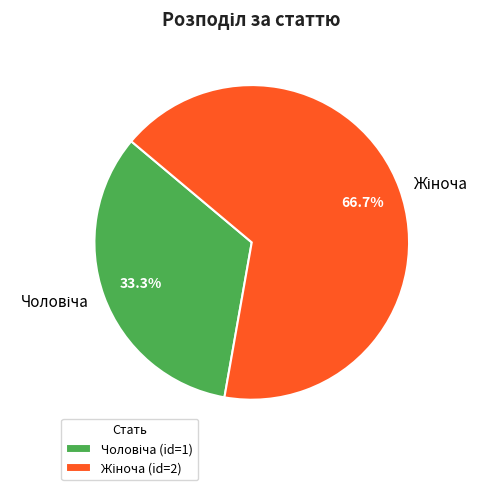

Does any single category account for the majority?

Yes